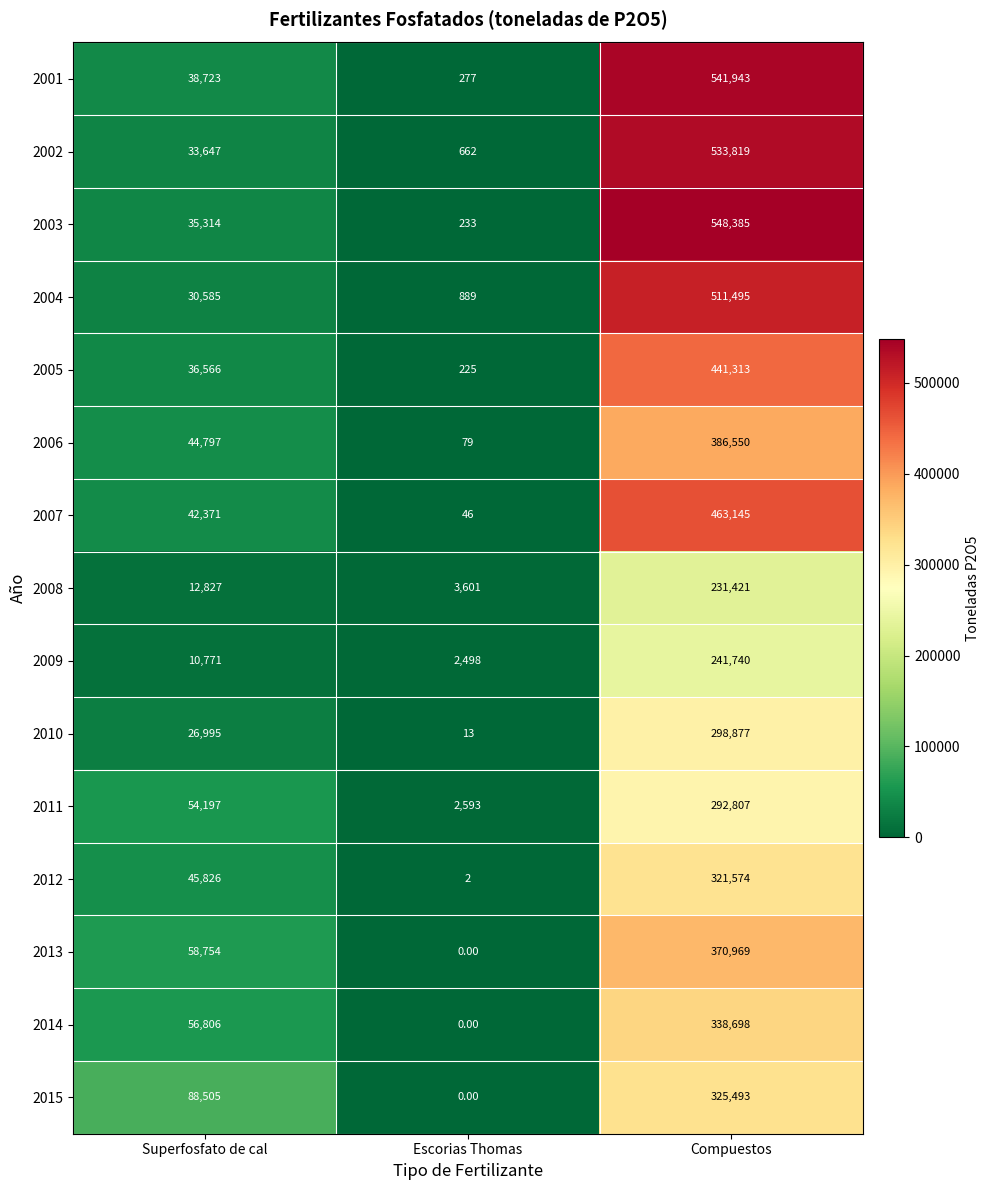

Where is 2014 nearest to the value 169349?

Superfosfato de cal